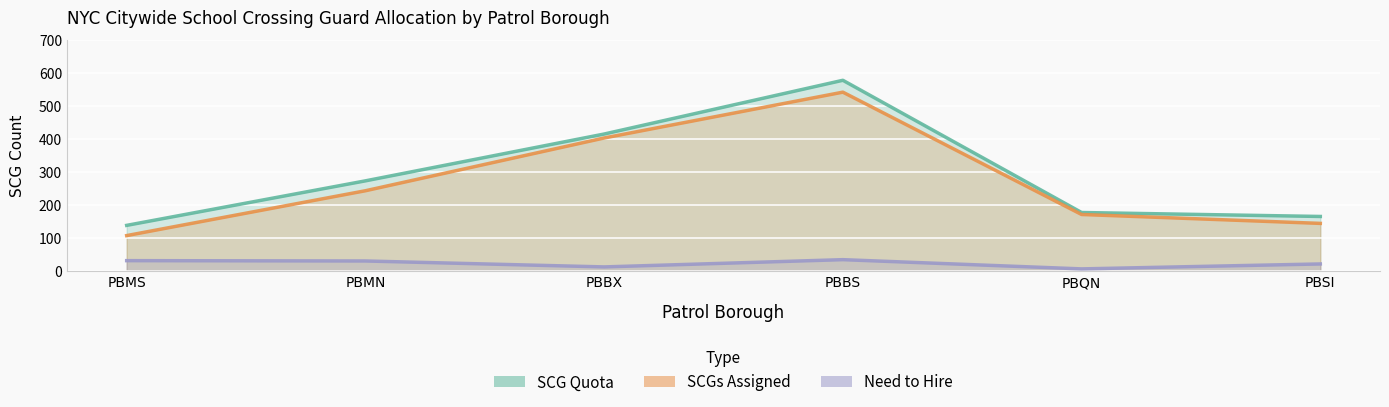

Where does the SCGs Assigned series first go above 243?

PBBX